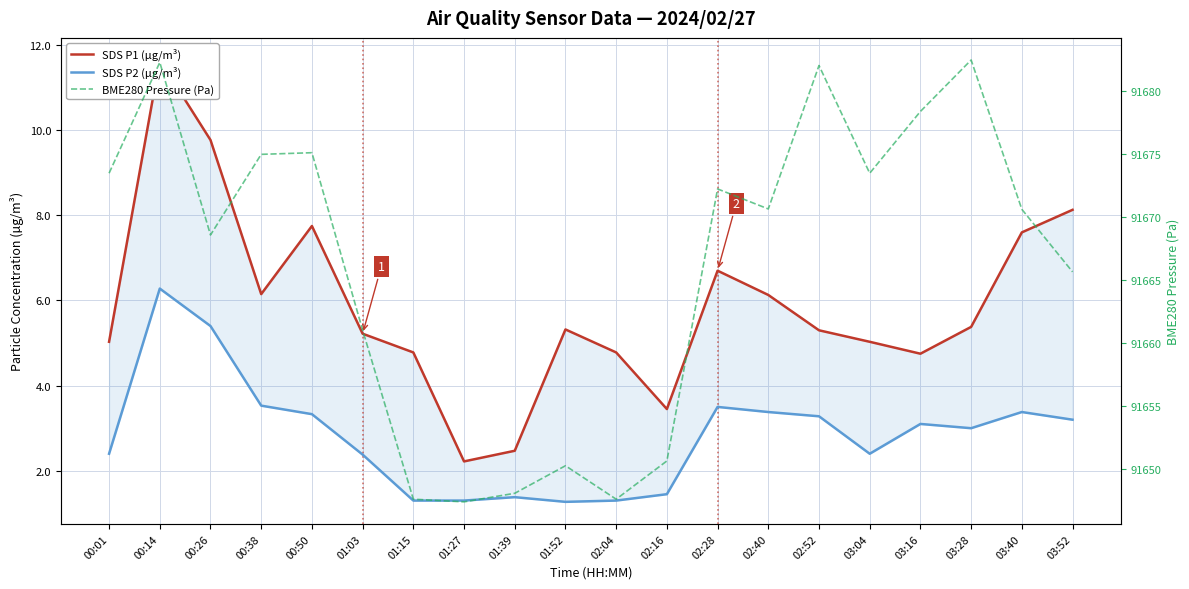

Which series has the widest spread of values?

BME280 Pressure (Pa)